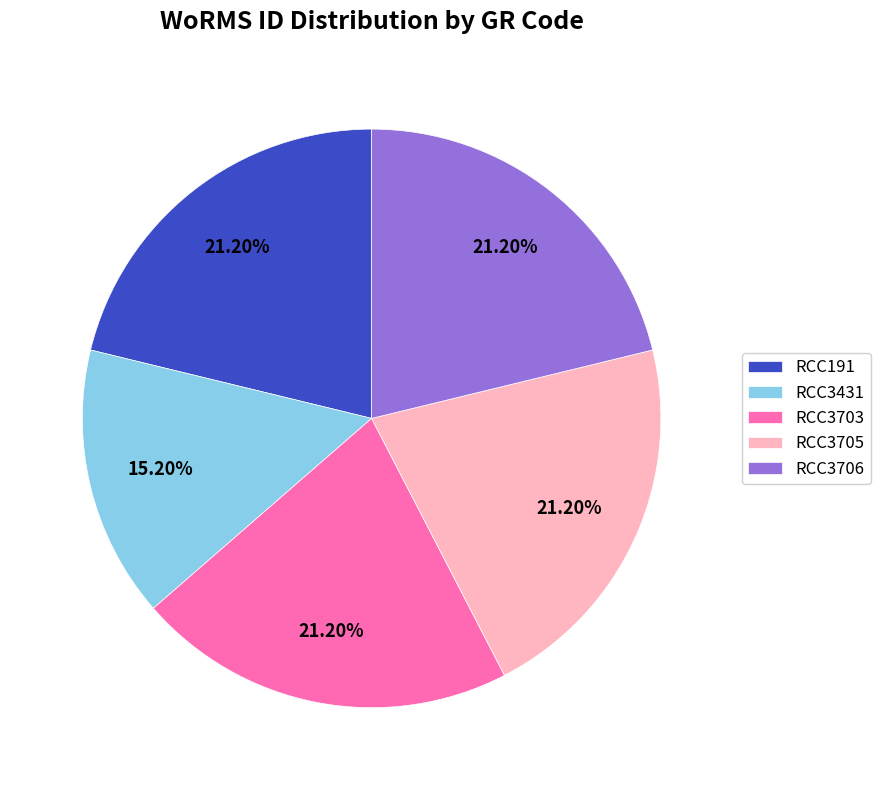

To the nearest percent, what portion does RCC3706 represent?

21%